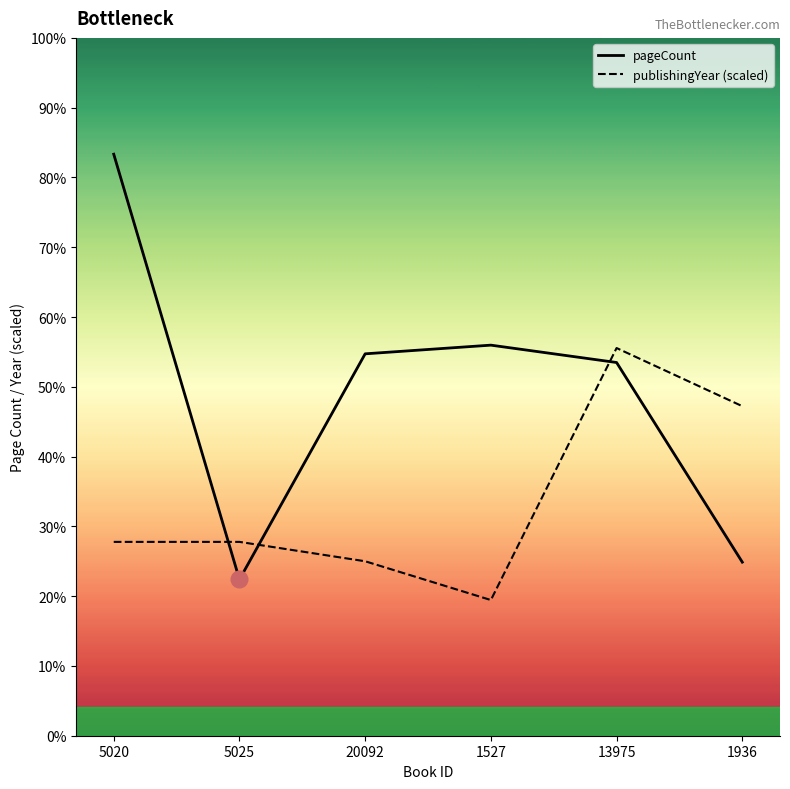

Which category has the highest value in the pageCount series?

5020